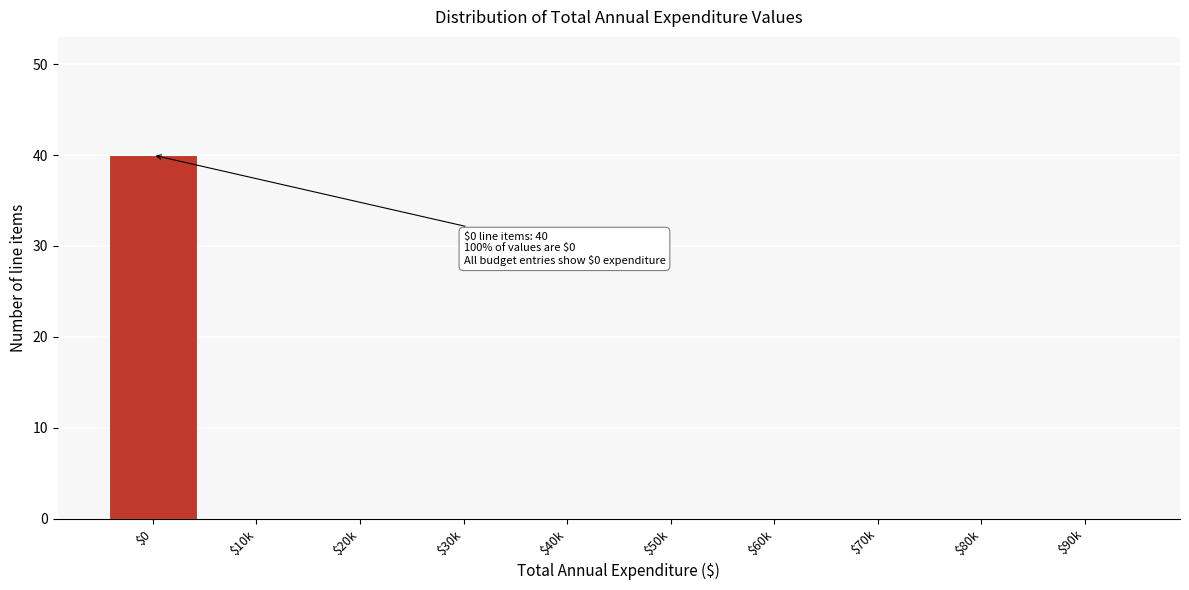

Which category has the highest value across all series?

$0